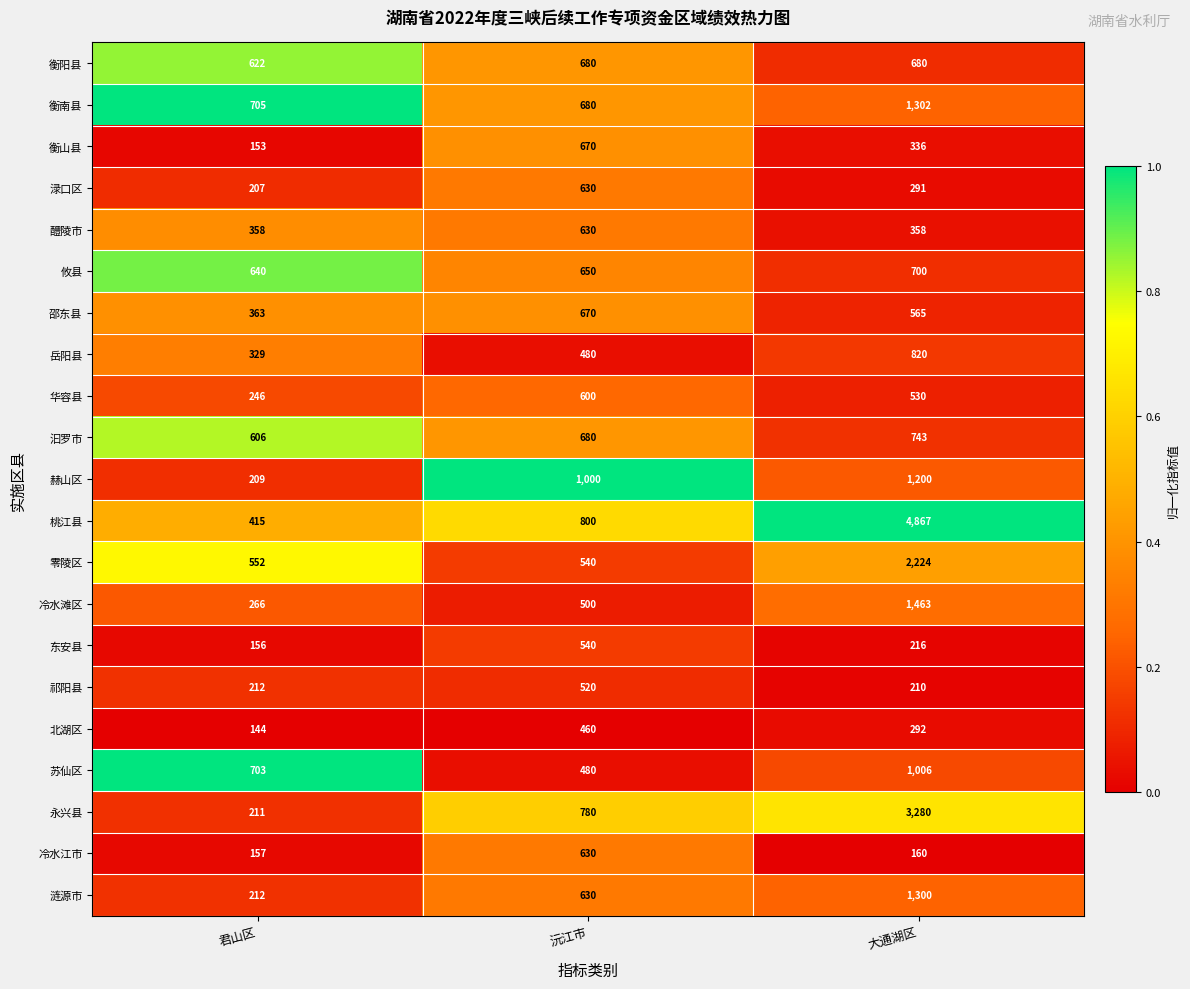

What is the difference between the maximum and minimum values in the 祁阳县 series?

310